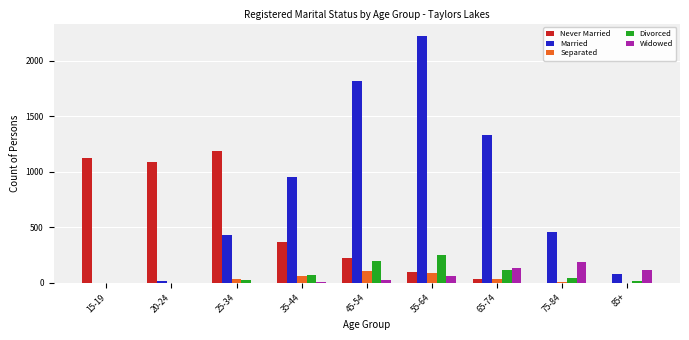

Is the value of Widowed at 75-84 greater than the value of Never Married at 15-19?

No